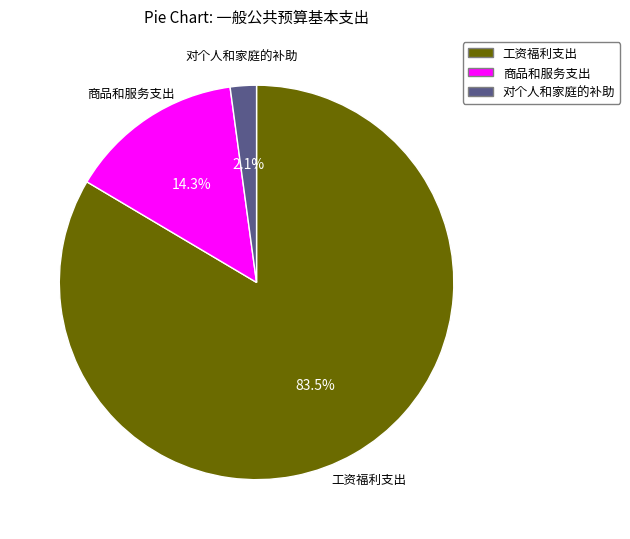

Between 工资福利支出 and 对个人和家庭的补助, which is larger?

工资福利支出